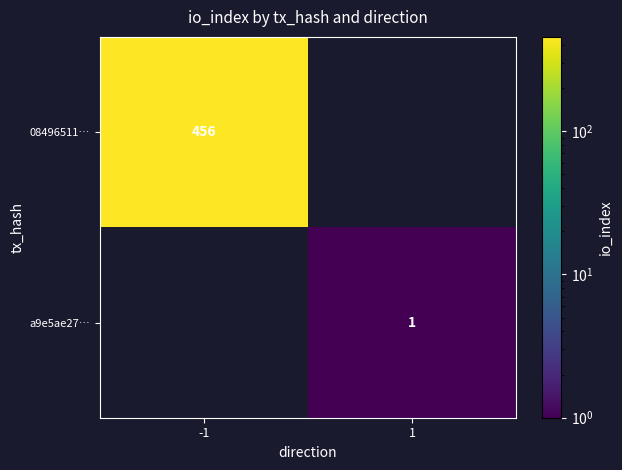

Which has a higher value, 1 or -1?

-1